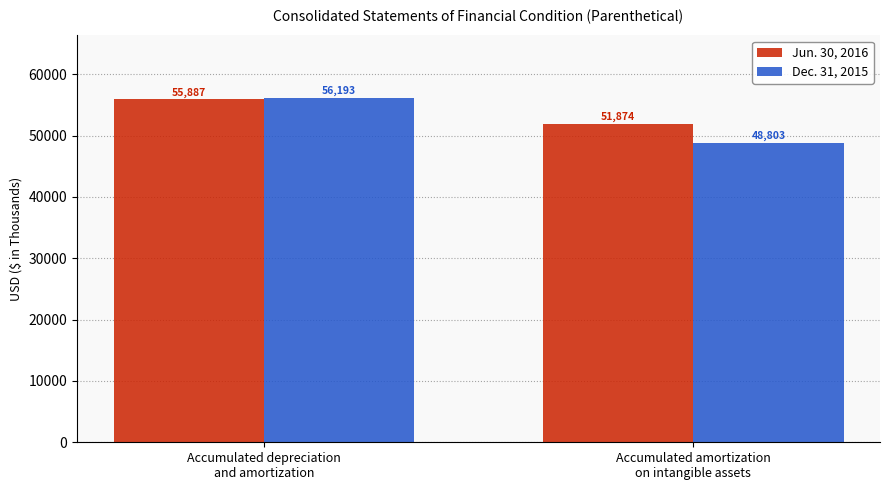

Reading left to right, what are all the values shown in this chart?

Jun. 30, 2016: Accumulated depreciation
and amortization=55887	Accumulated amortization
on intangible assets=51874
Dec. 31, 2015: Accumulated depreciation
and amortization=56193	Accumulated amortization
on intangible assets=48803